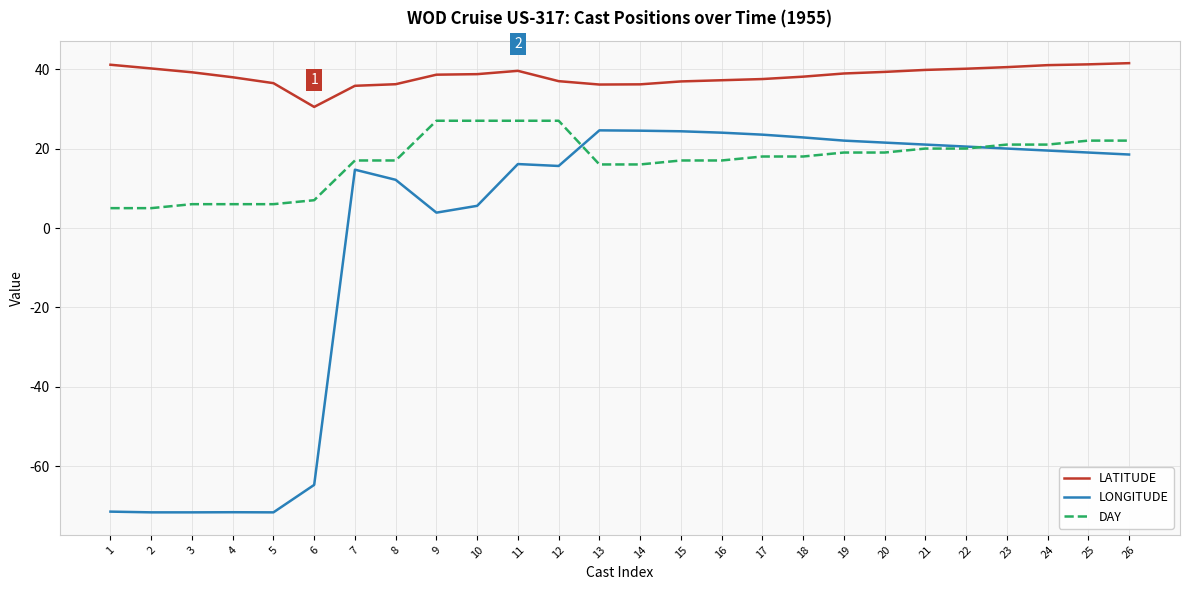

Is it true that LONGITUDE equals 25.7 at 7?

False